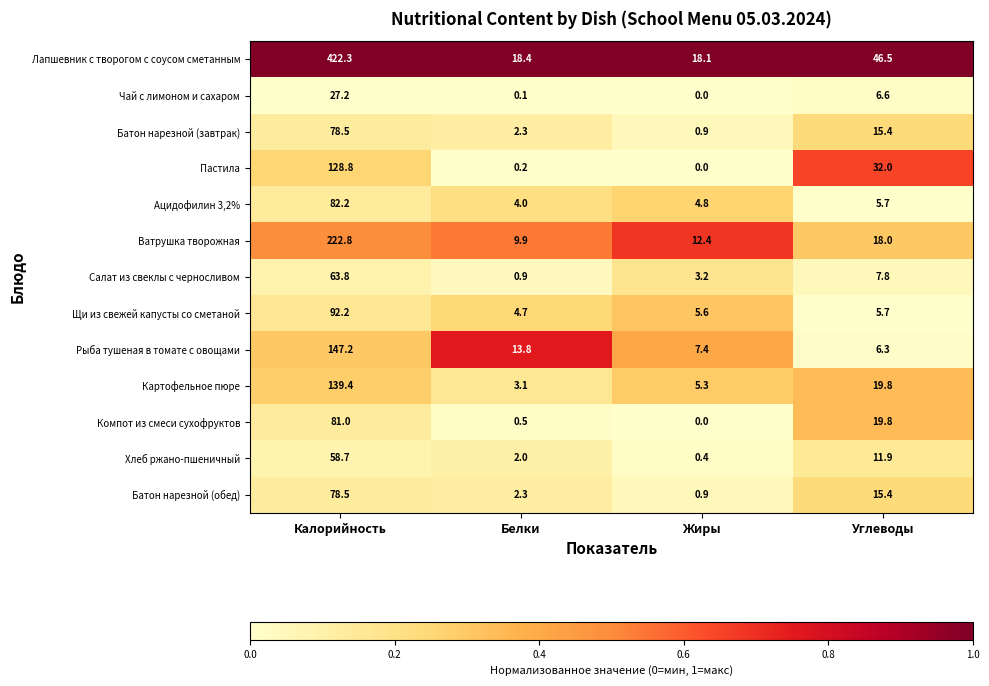

List the labels in order of Компот из смеси сухофруктов value, largest first.

Калорийность, Углеводы, Белки, Жиры